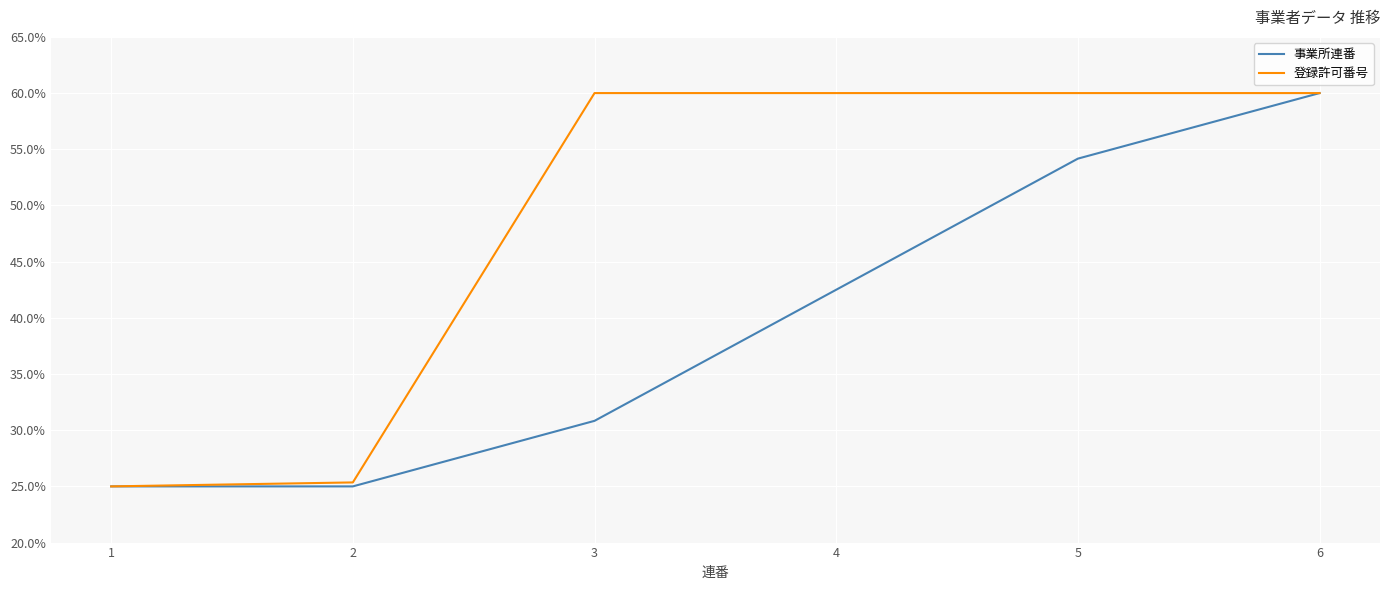

What are all the series names shown in the legend?

事業所連番, 登録許可番号